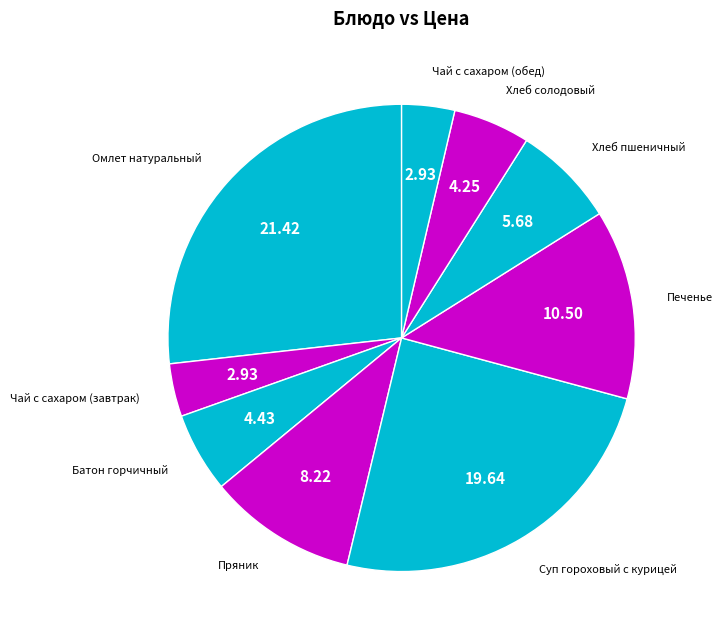

Count the number of slices in the pie.

9